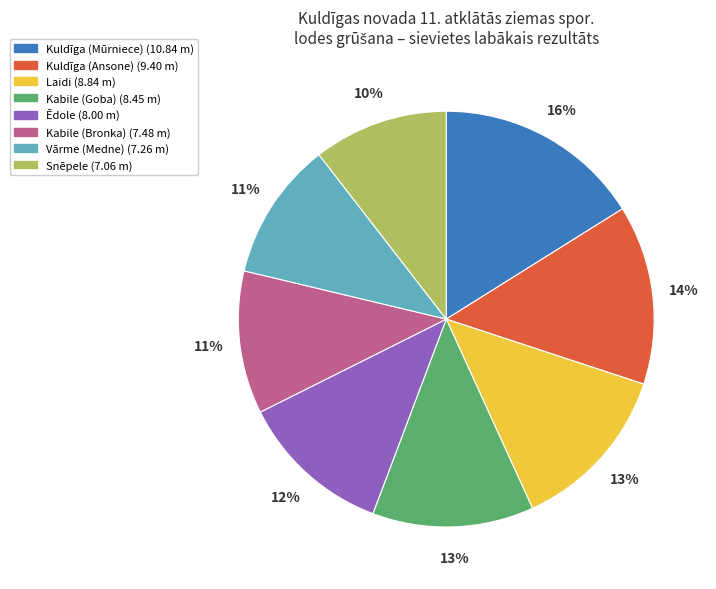

What is the ratio of the value at Kabile (Goba) to the value at Kuldīga (Ansone)?

0.9